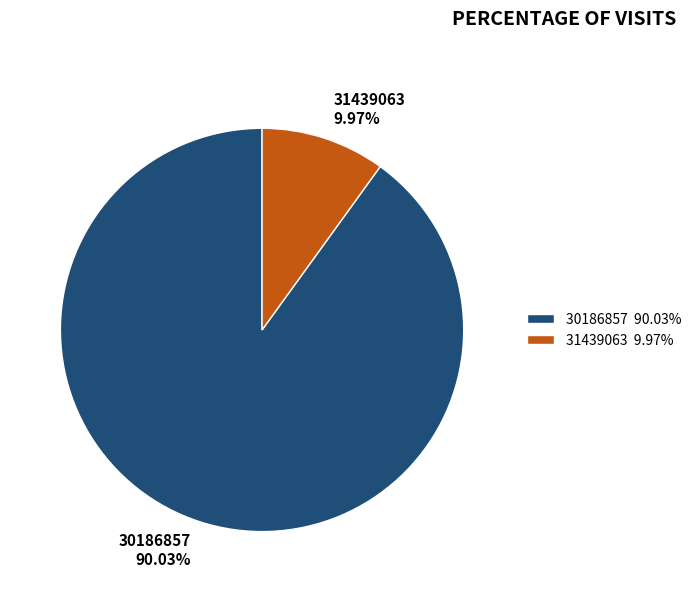

Combined, do 31439063 and 30186857 account for over 50%?

Yes